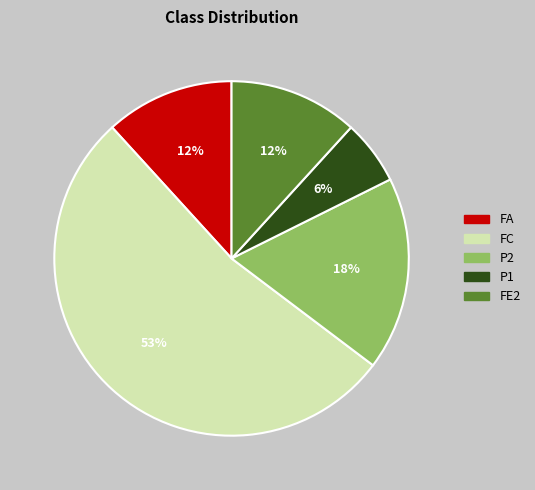

Is FE2 the majority of the pie?

No